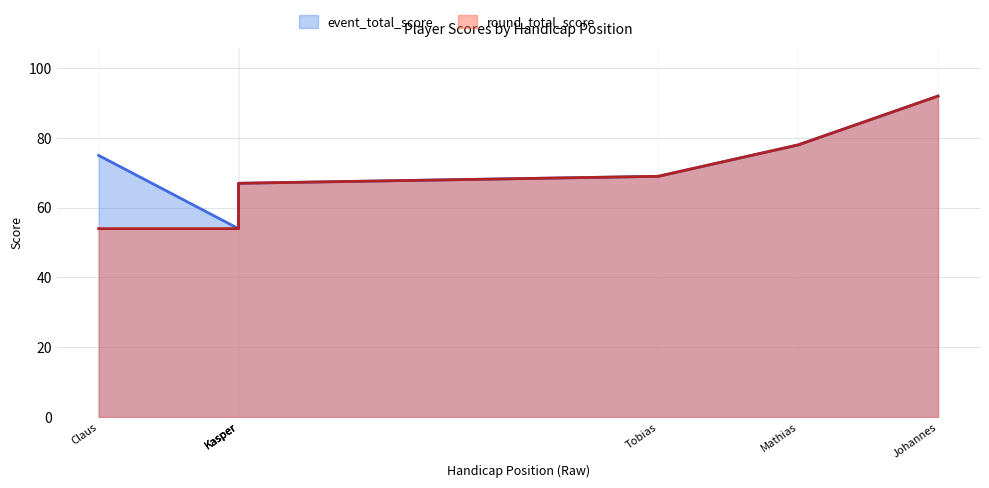

Does the chart have visible grid lines?

Yes